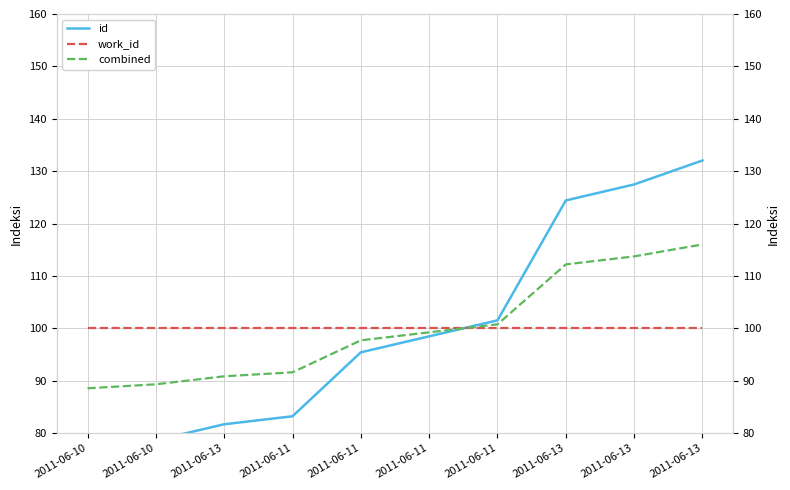

How many times do work_id and combined cross each other?

1